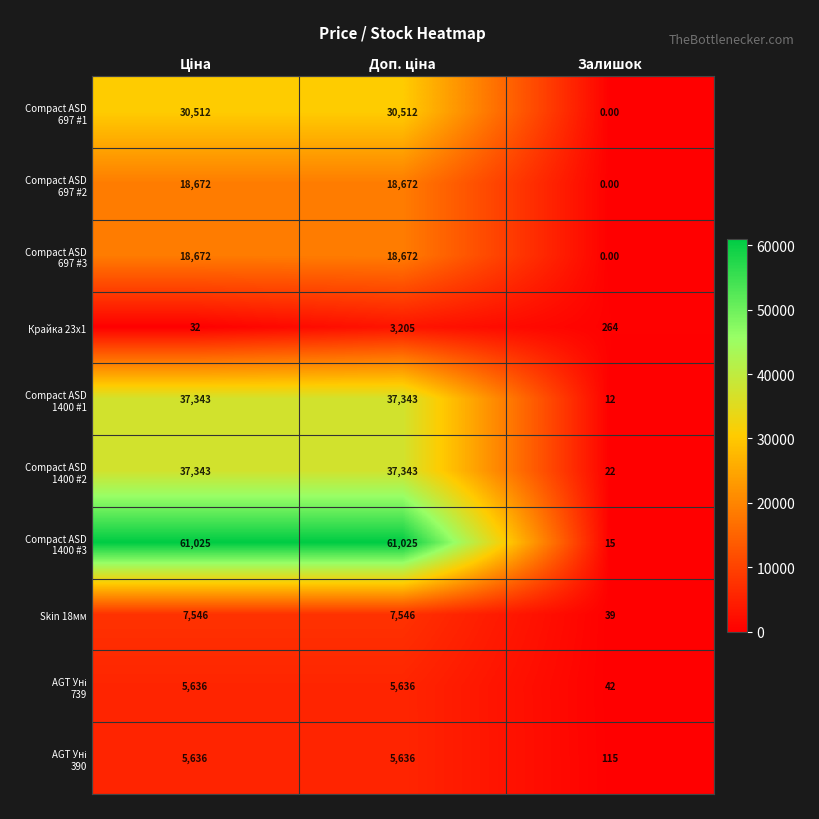

What is the difference between the maximum and minimum values in the Крайка 23x1 series?

3173